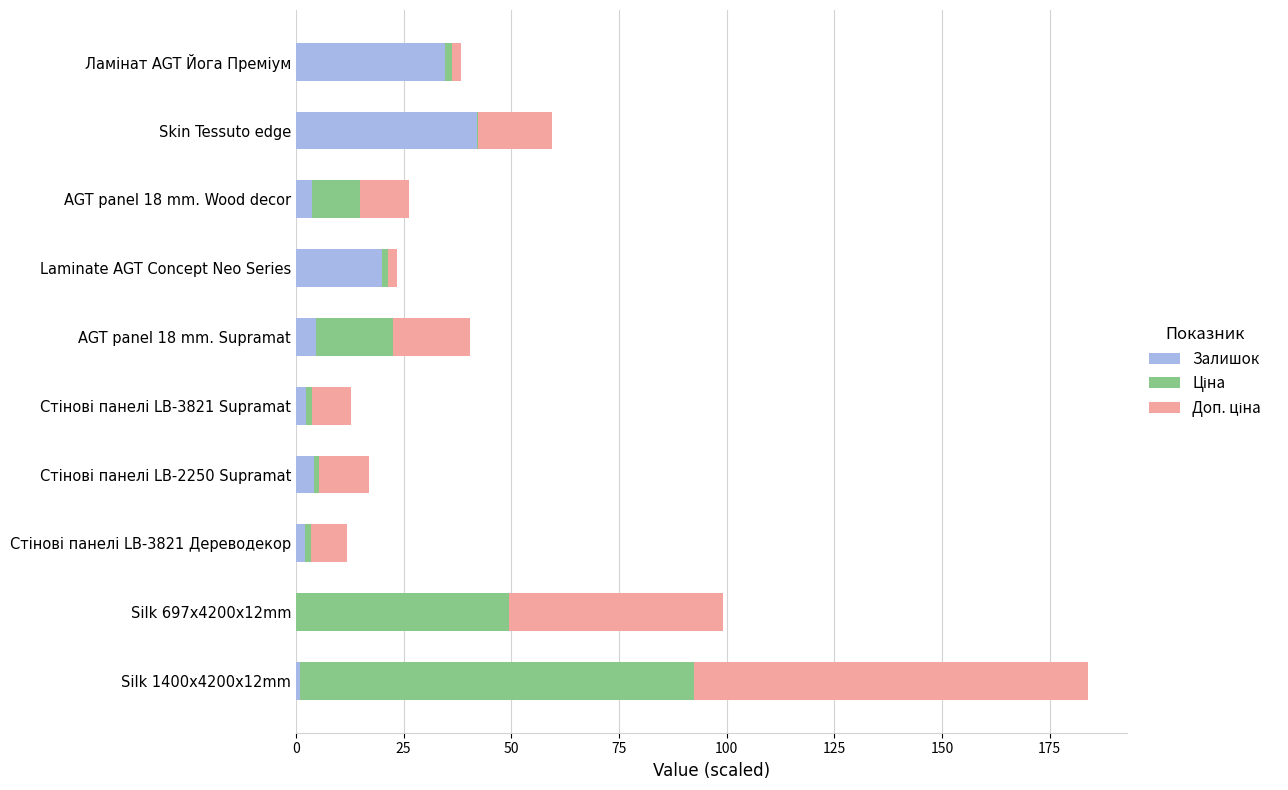

Which category has the highest value in the Залишок series?

Skin Tessuto edge